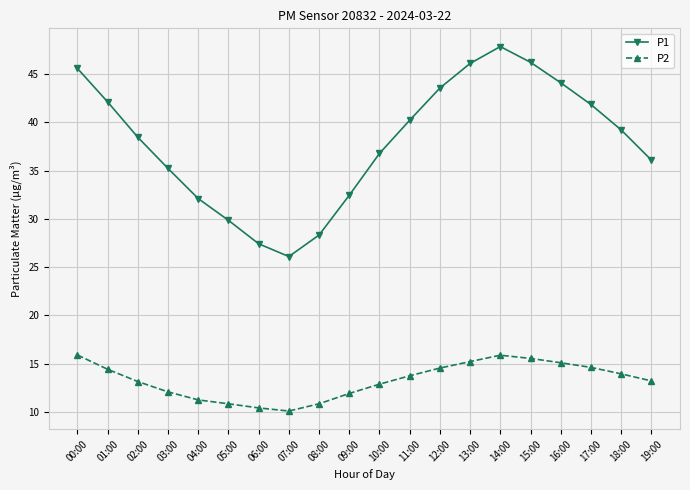

What is the difference between the maximum and minimum values in the P2 series?

5.8